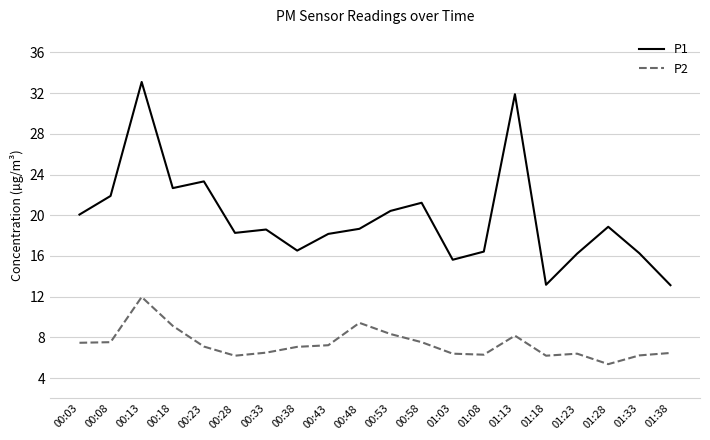

What is the average value of the P2 series?

7.4